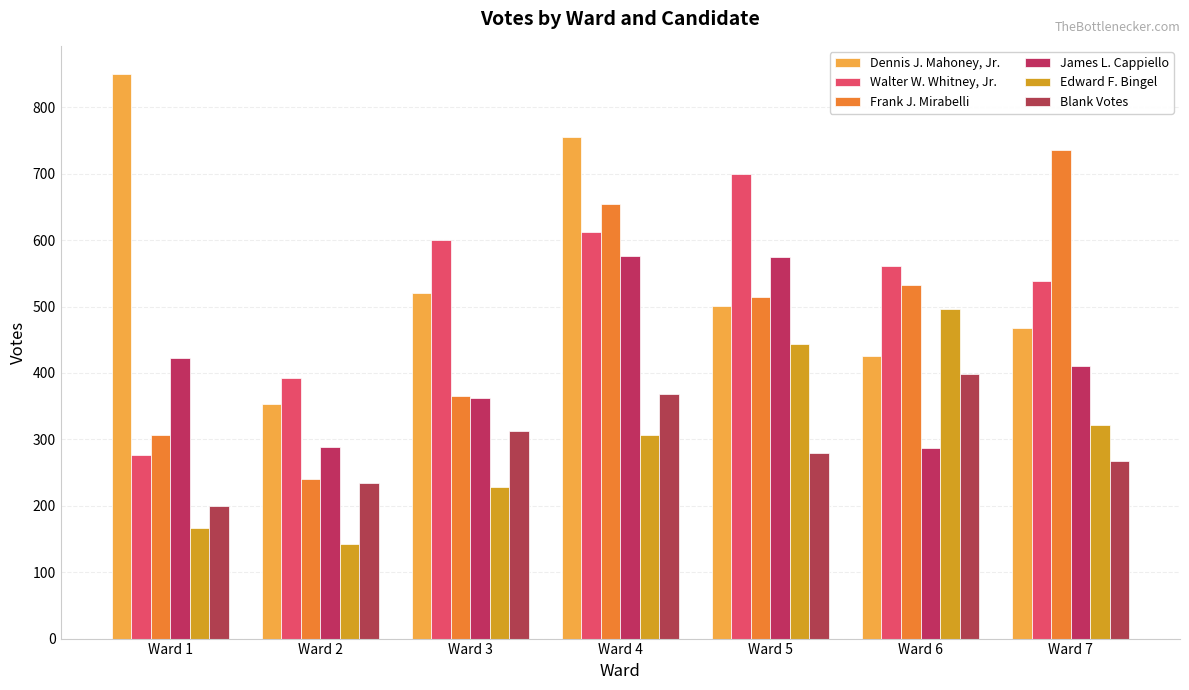

True or false: Frank J. Mirabelli has a value of 957 at Ward 4.

False